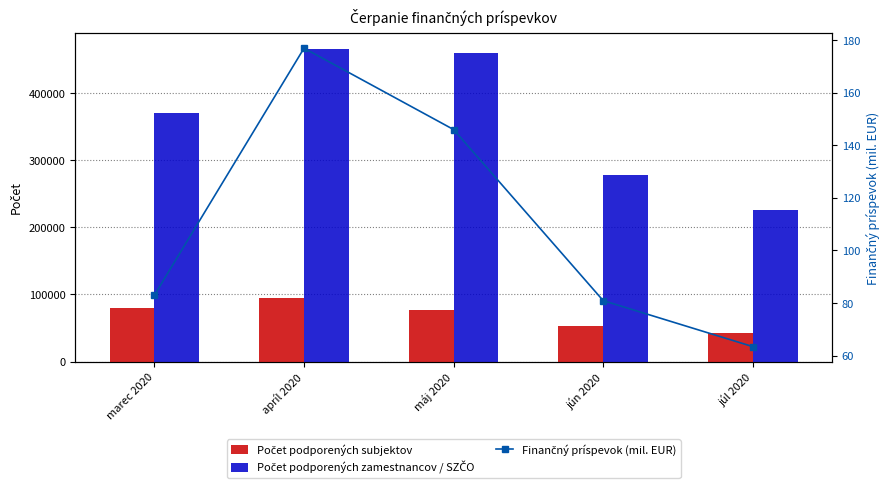

What is the label of the 5th bar from the left?

júl 2020